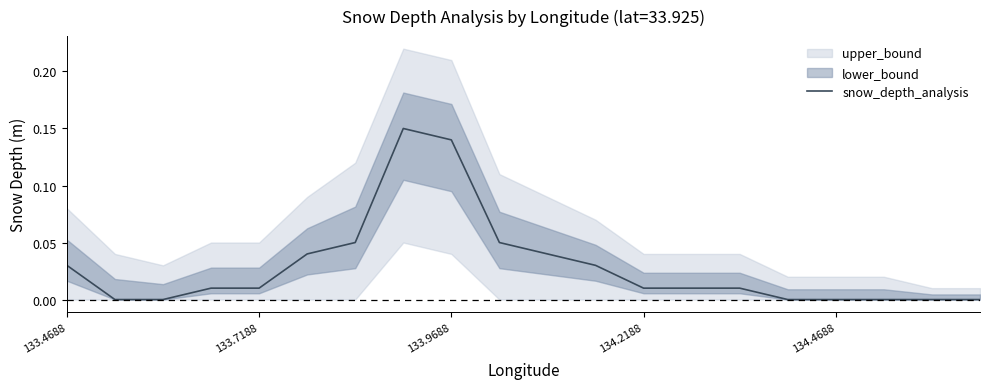

Is it true that snow_depth_analysis equals 0.0 at 134.4688?

True